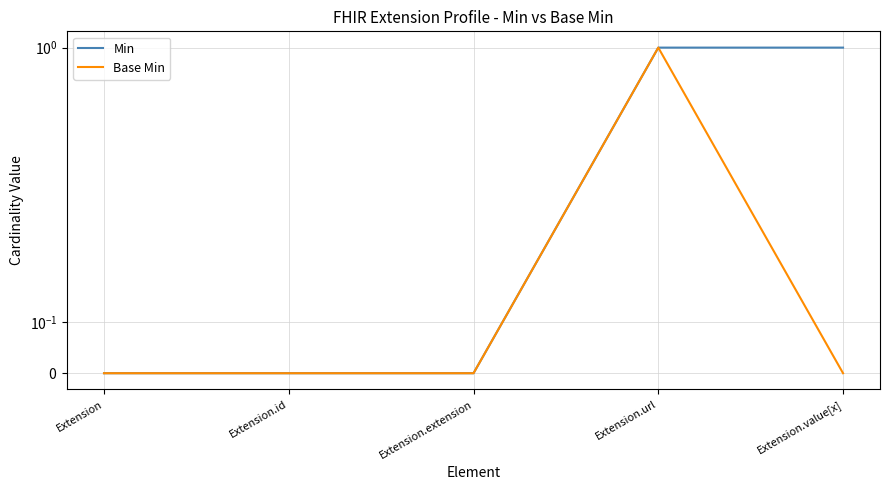

True or false: Min has more than 0 interior local peaks.

False